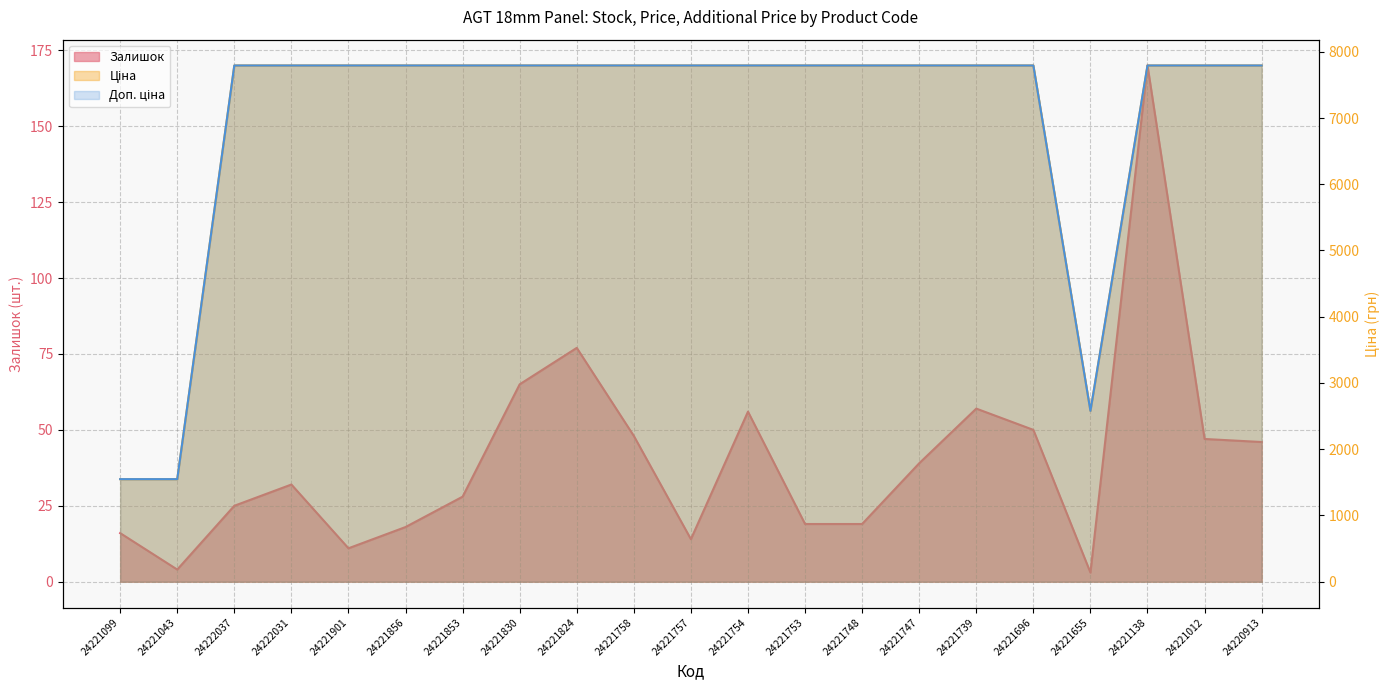

What value does the Доп. ціна series have at 24222031?

7792.9